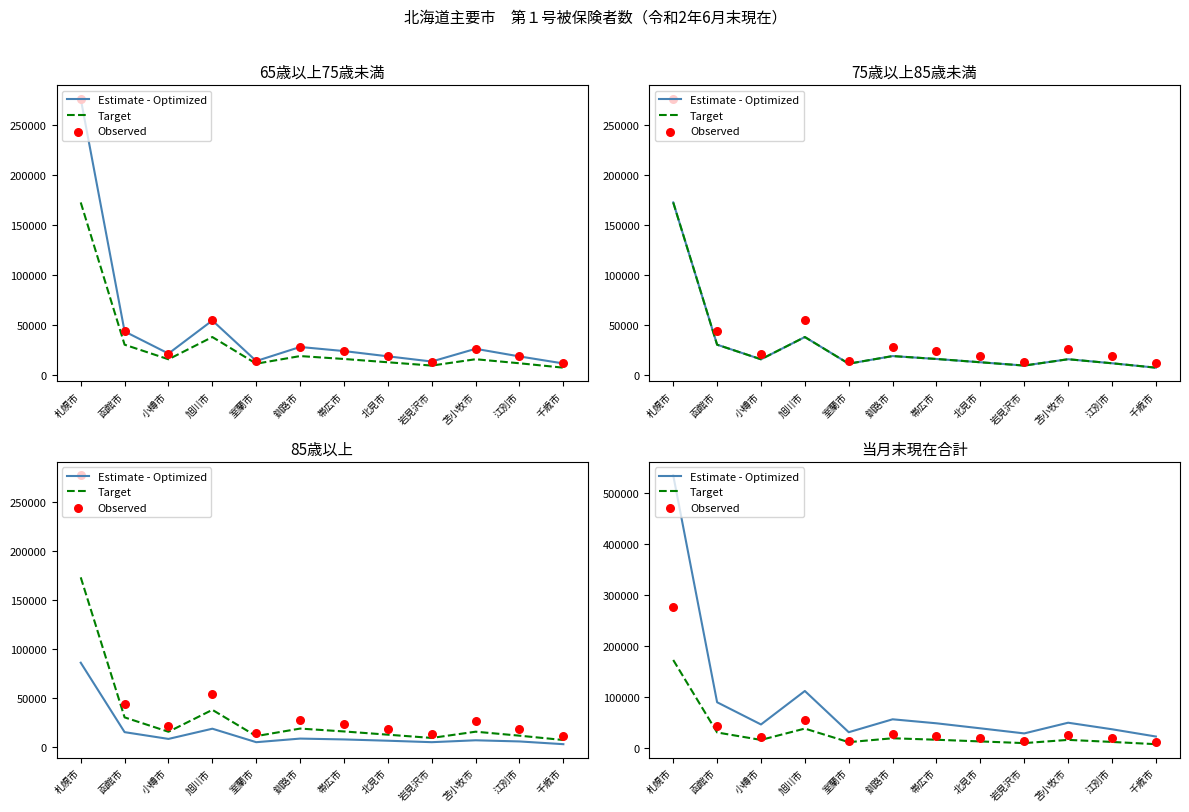

What is the total value across all series at 旭川市?

205024